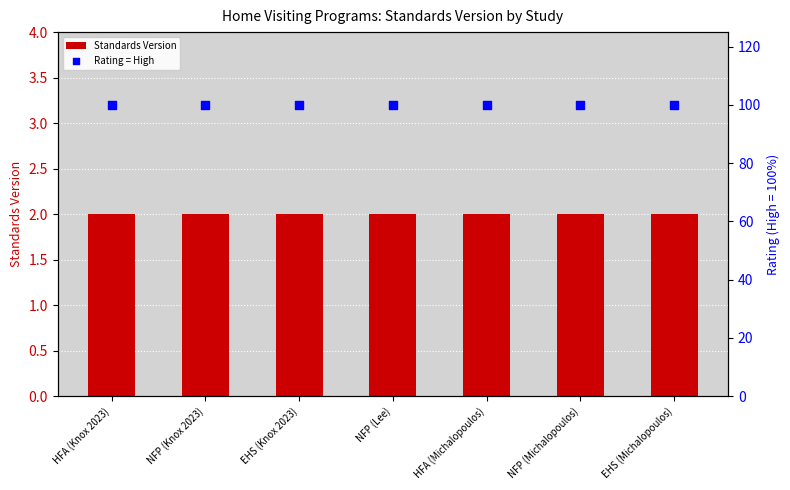

Which series has the widest spread of Y values?

Standards Version